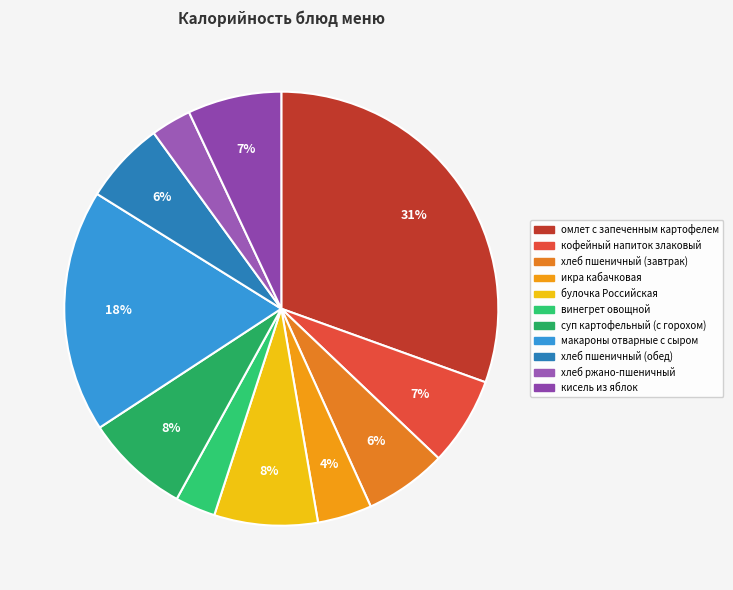

How many slices are in this pie chart?

11